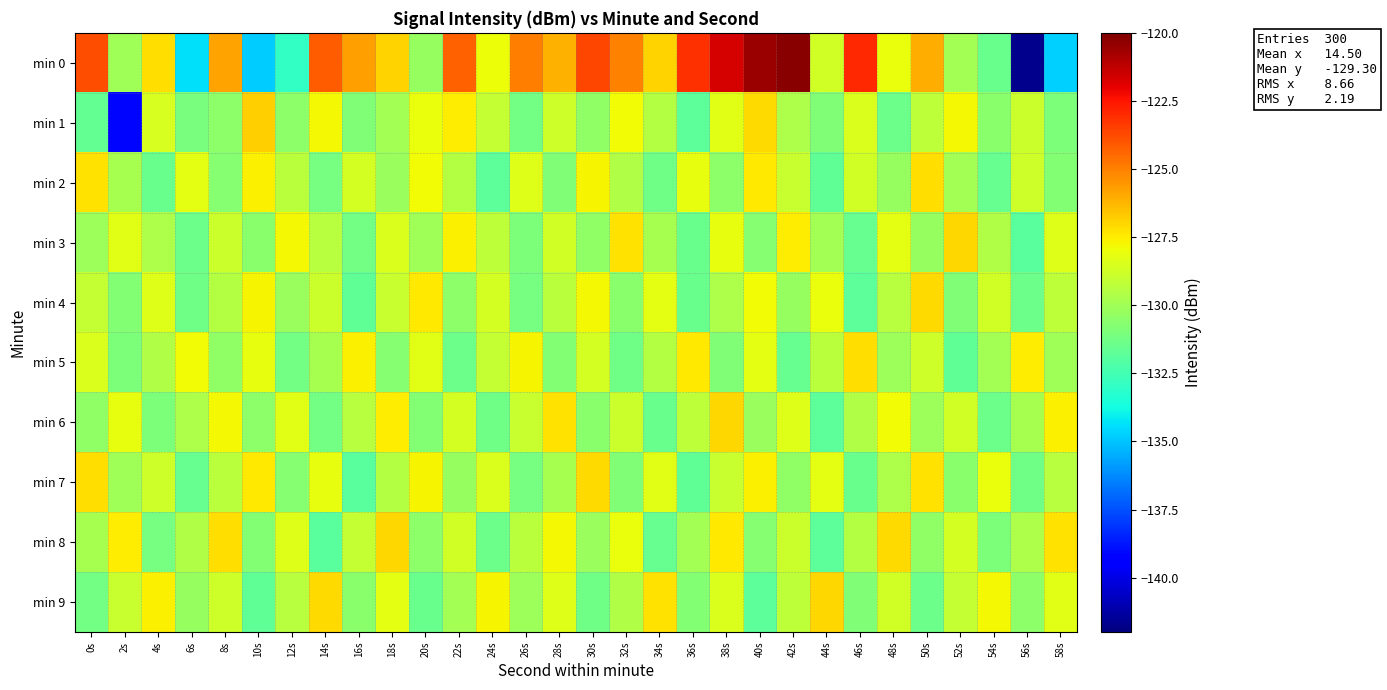

What is the difference between the highest and lowest values at 6s?

6.5